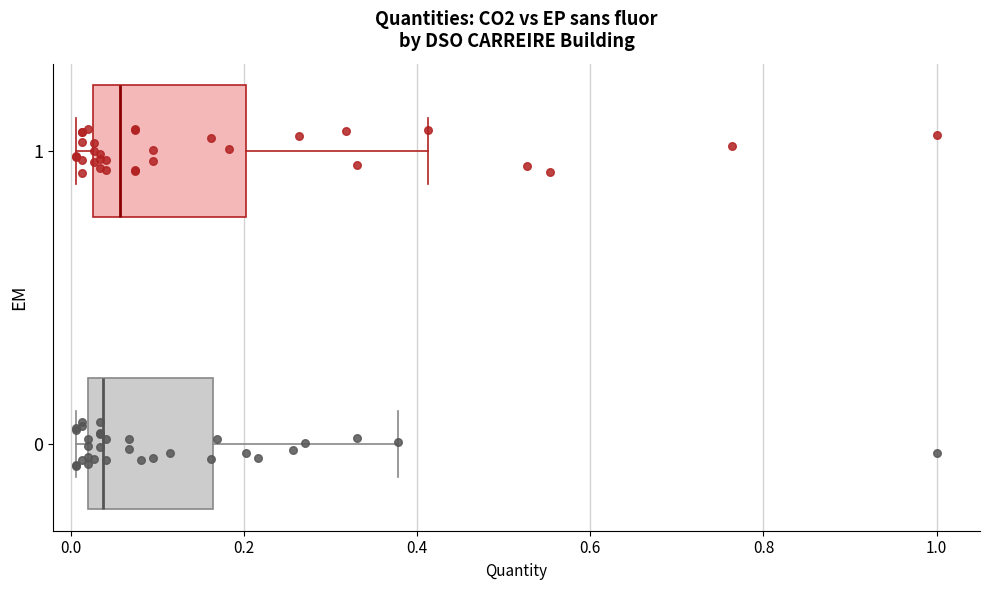

Where does the right whisker of the box at y = 1 end on the x-axis? The values are not printed on the chart, so give them approximately, as read against the axis.

0.42